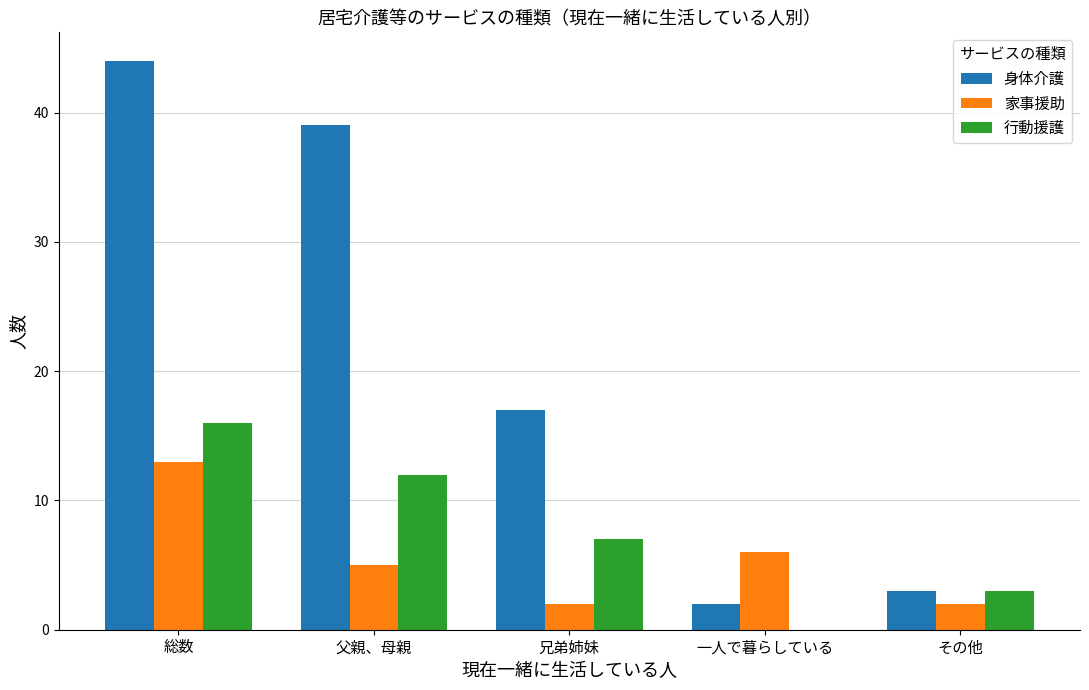

Read the 身体介護 value at 一人で暮らしている.

2